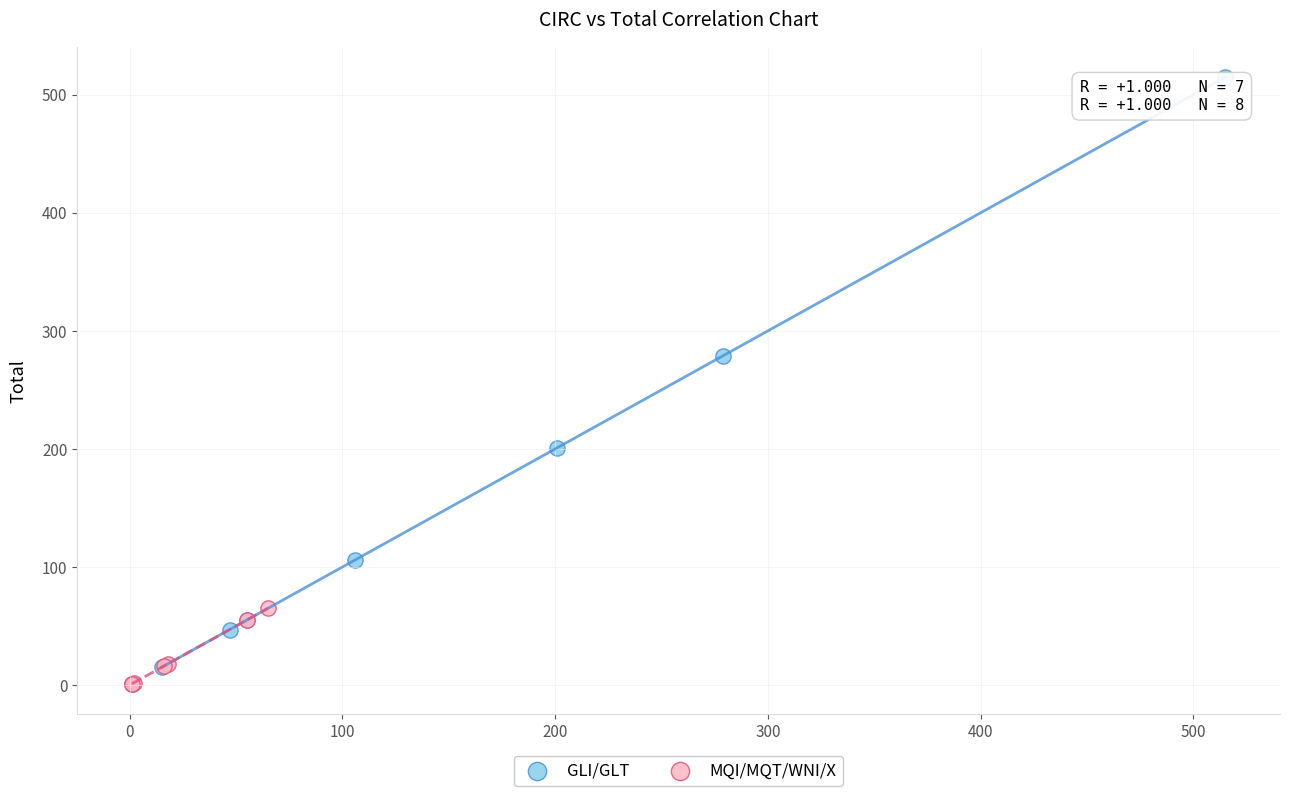

Which series reaches the maximum Y coordinate?

GLI/GLT